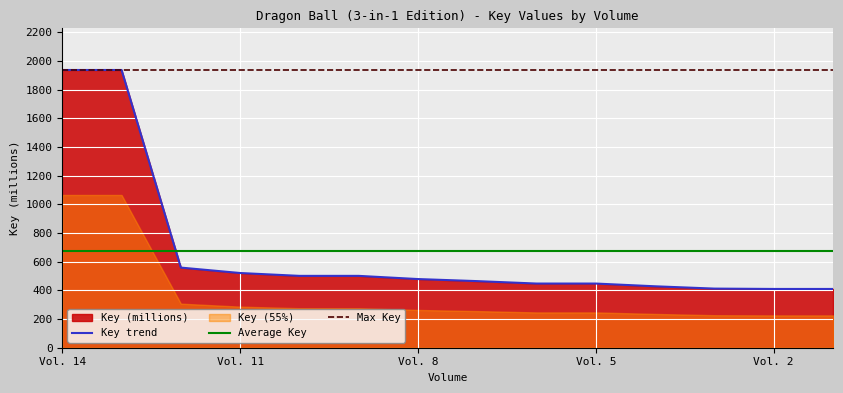

Reading left to right, transcribe all the data shown in this chart.

Vol. 14=1938.1	Vol. 13=1938.1	Vol. 12=559.2	Vol. 11=521.3	Vol. 10=501.4	Vol. 9=501.4	Vol. 8=479.1	Vol. 7=464.7	Vol. 6=447.8	Vol. 5=447.8	Vol. 4=428.6	Vol. 3=412.5	Vol. 2=410.1	Vol. 1=410.1